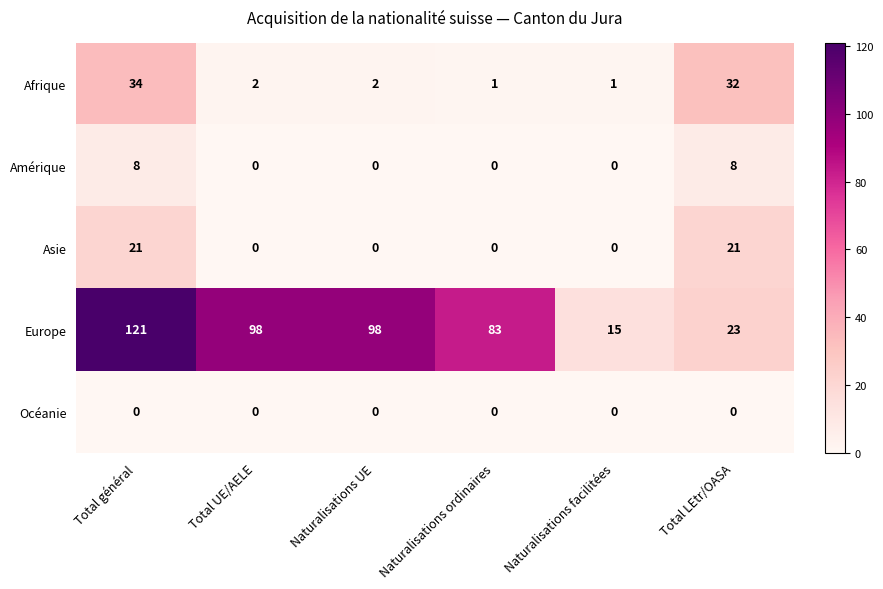

At Total LEtr/OASA, list the series in order from largest to smallest.

Afrique, Europe, Asie, Amérique, Océanie